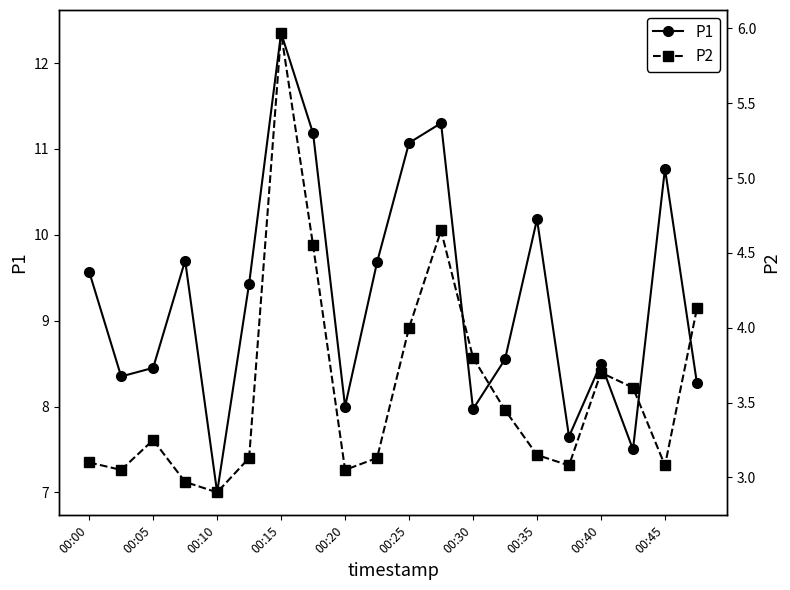

Which series has the largest range (max minus min)?

P1